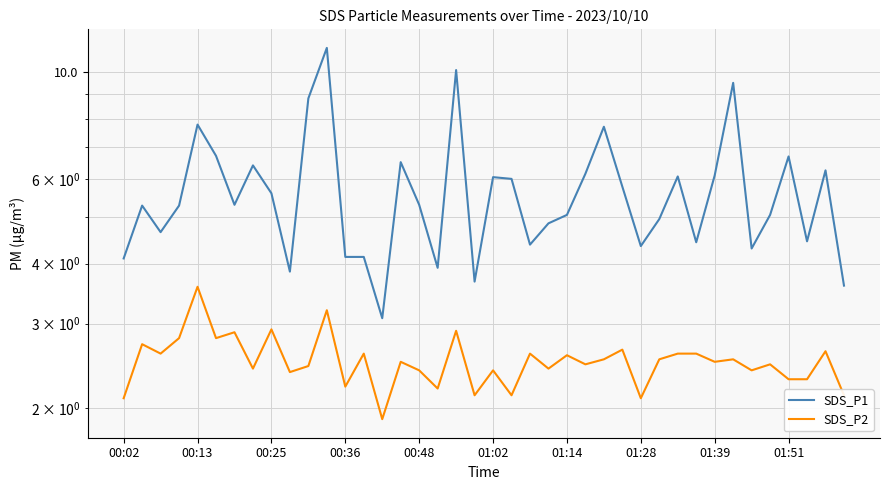

Count the number of categories in the chart.

40